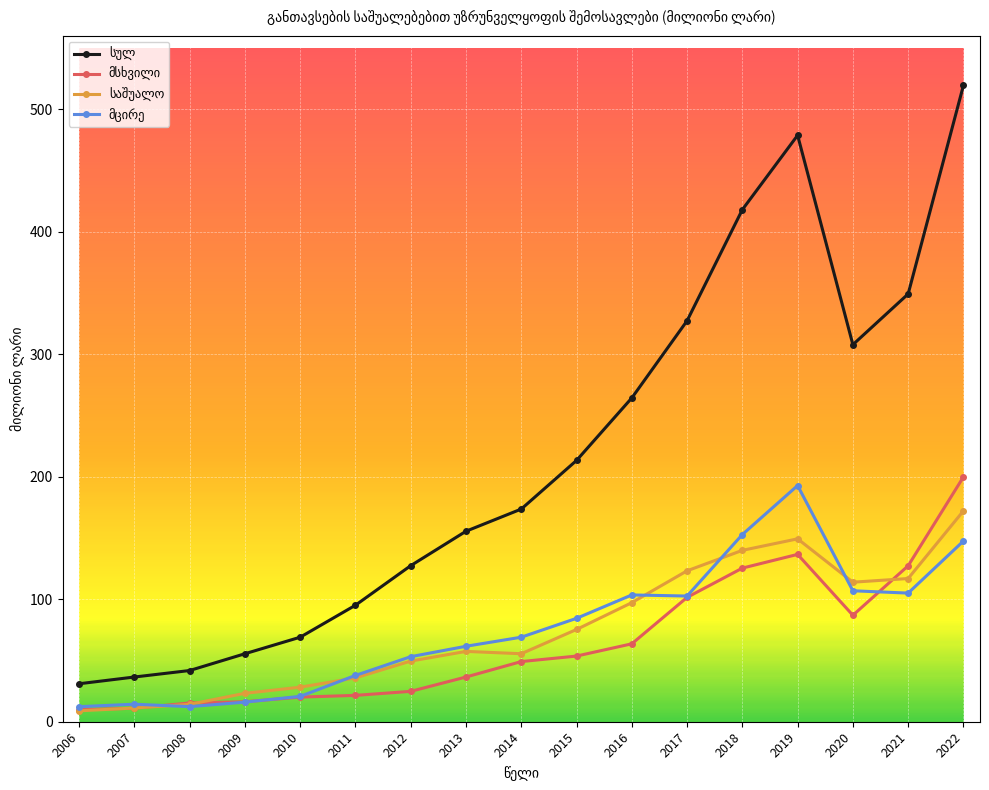

What is the difference between the highest and lowest values at 2012?

102.6